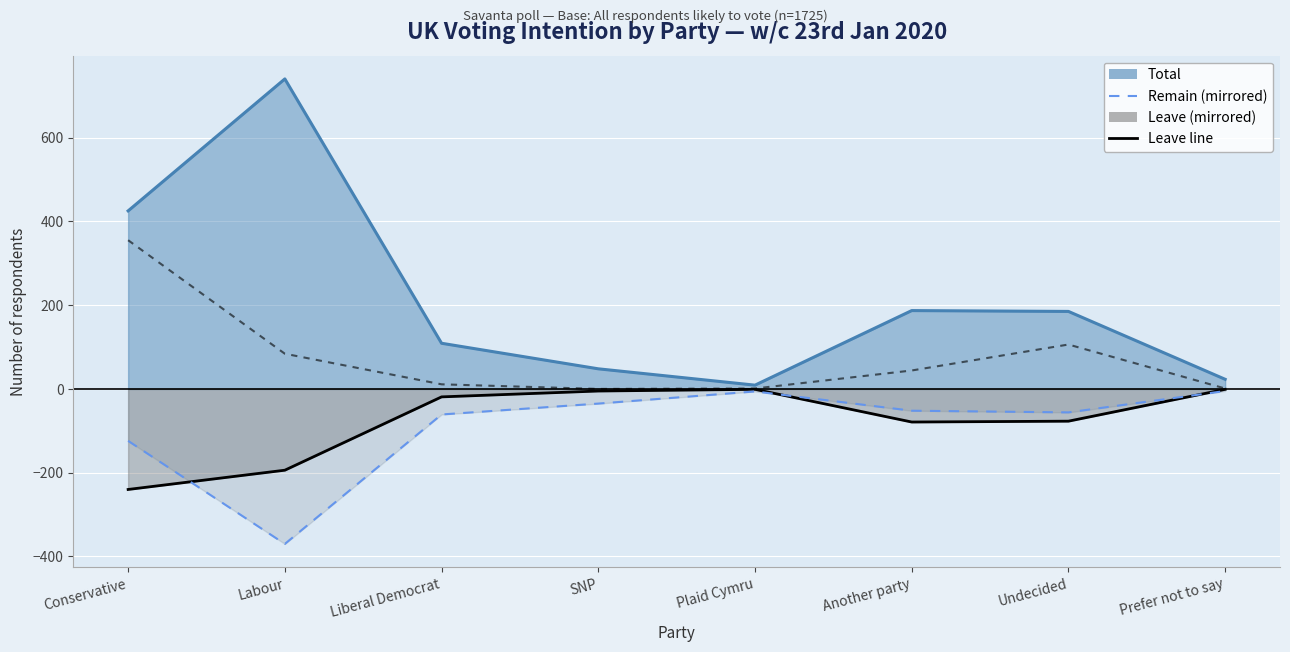

How many interior local peaks (higher than both neighbors) does the data have?

1